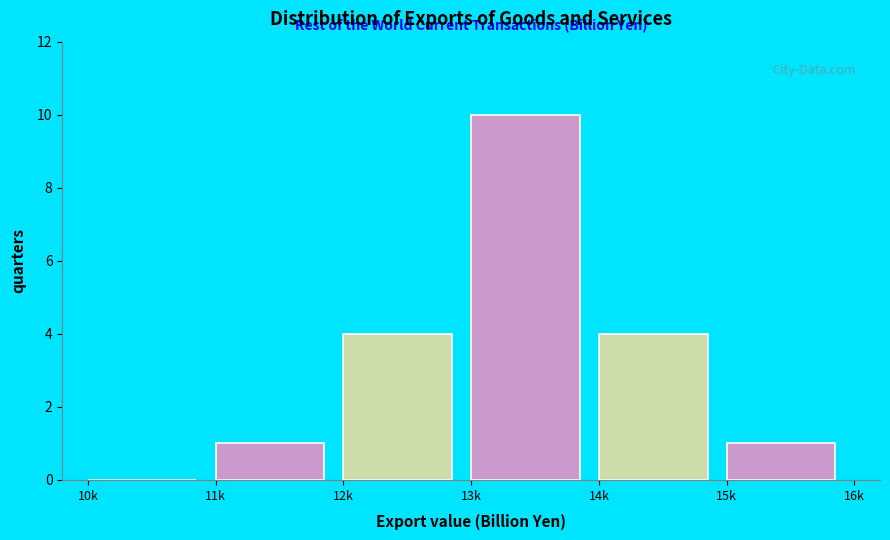

Reading left to right, what are all the values shown in this chart?

10k=0	11k=1	12k=4	13k=10	14k=4	15k=1